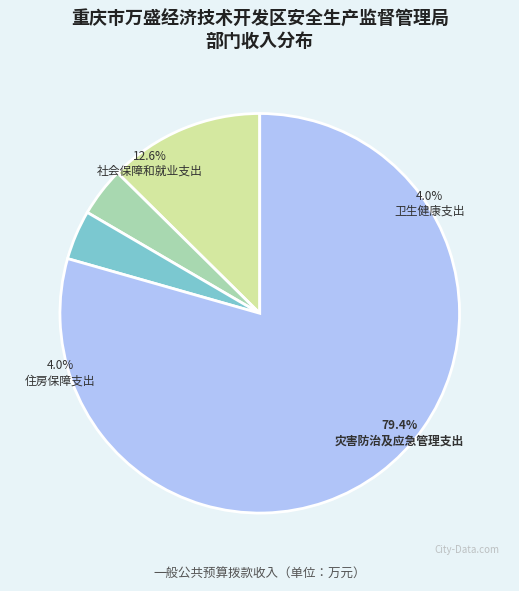

Is it true that 卫生健康支出 is 16% of the pie?

False